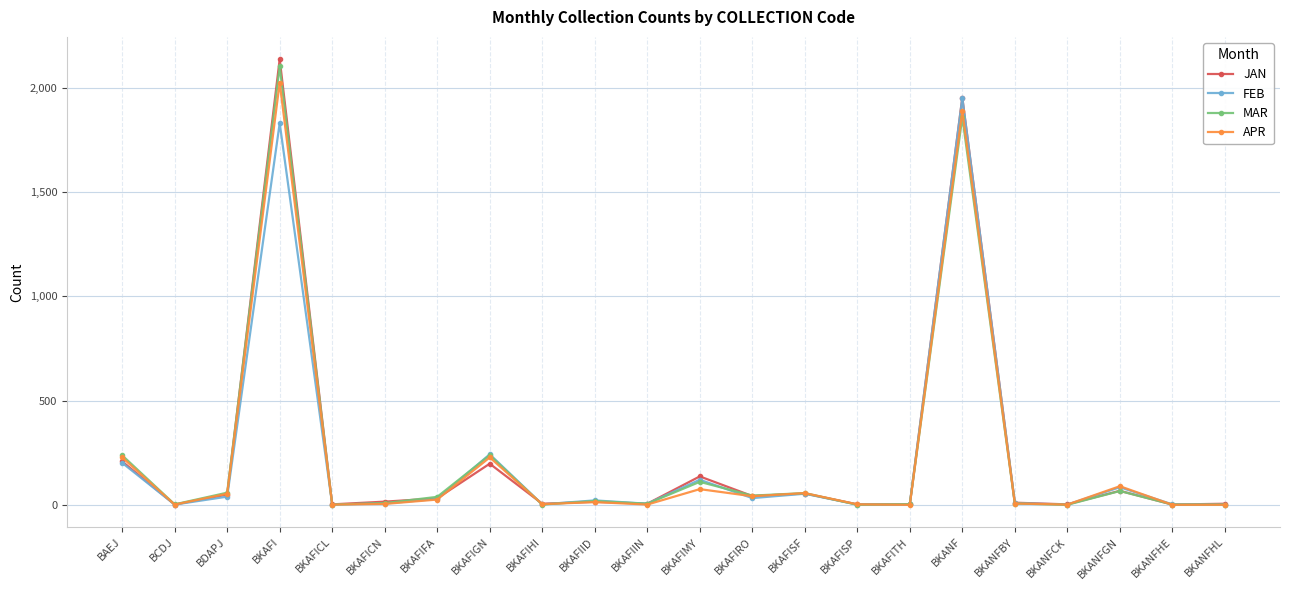

At which label does FEB reach its peak?

BKANF